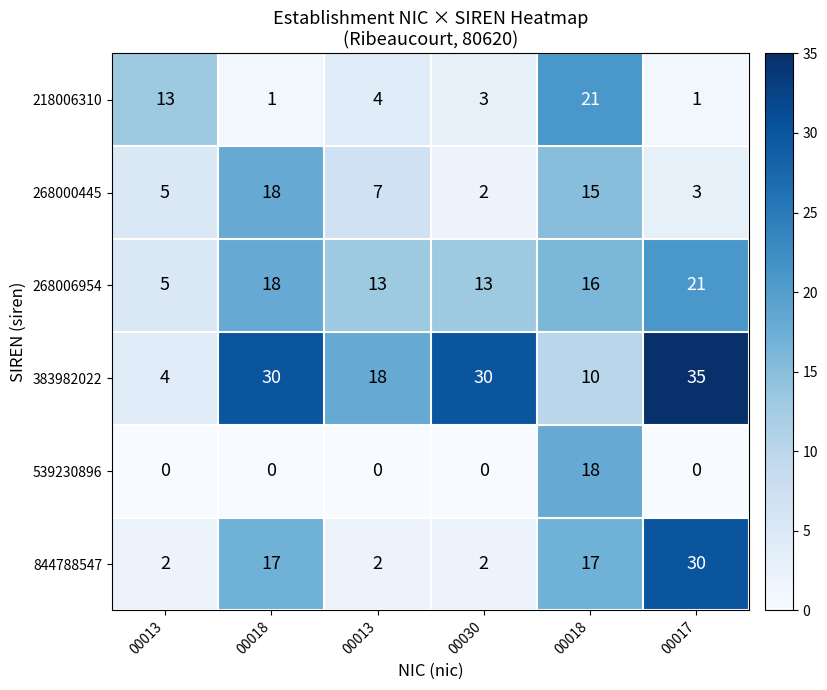

Count the number of categories in the chart.

6